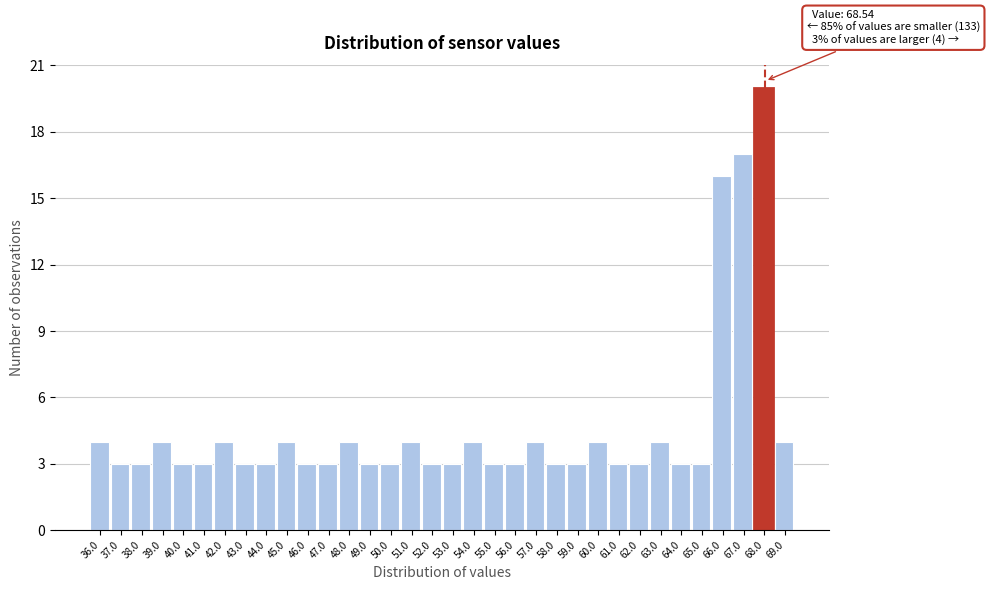

What is the difference between the maximum and minimum values?

17